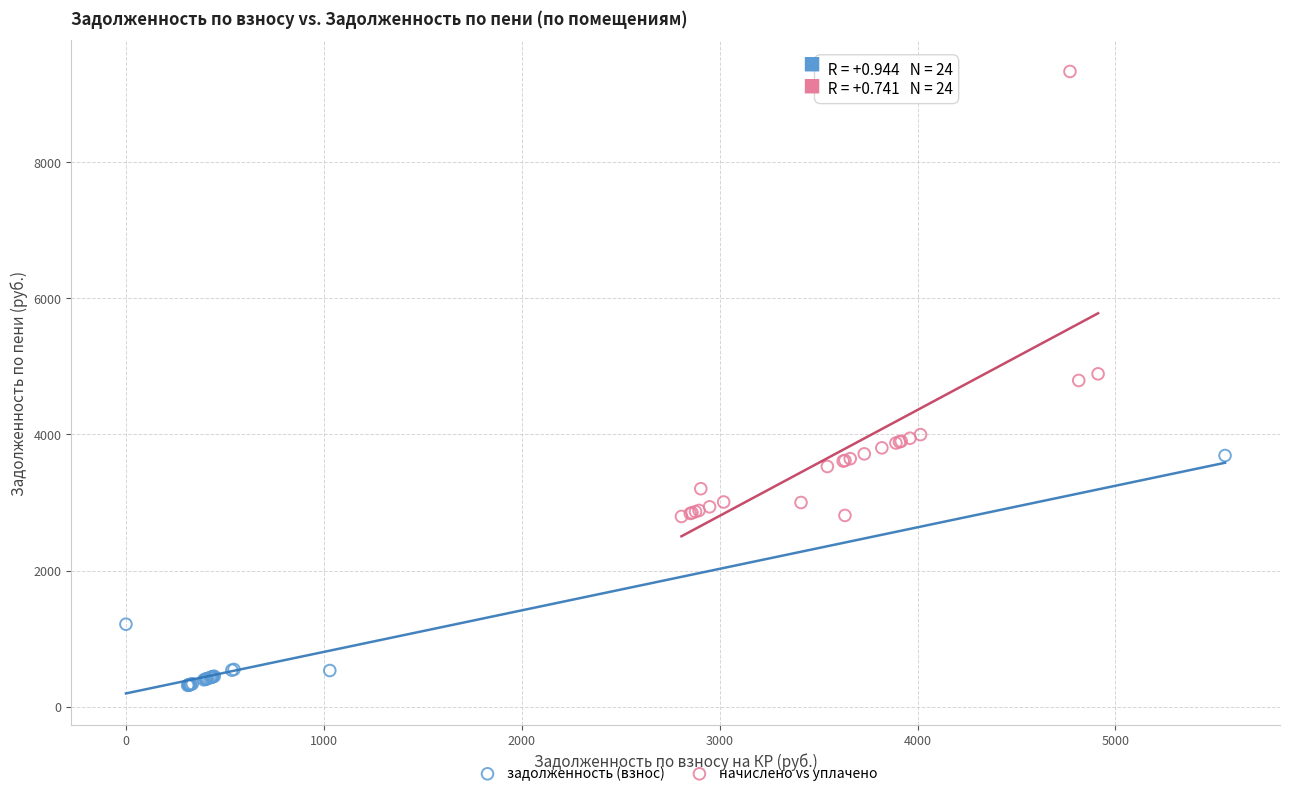

Which series has the largest Y range (max minus min)?

начислено vs уплачено